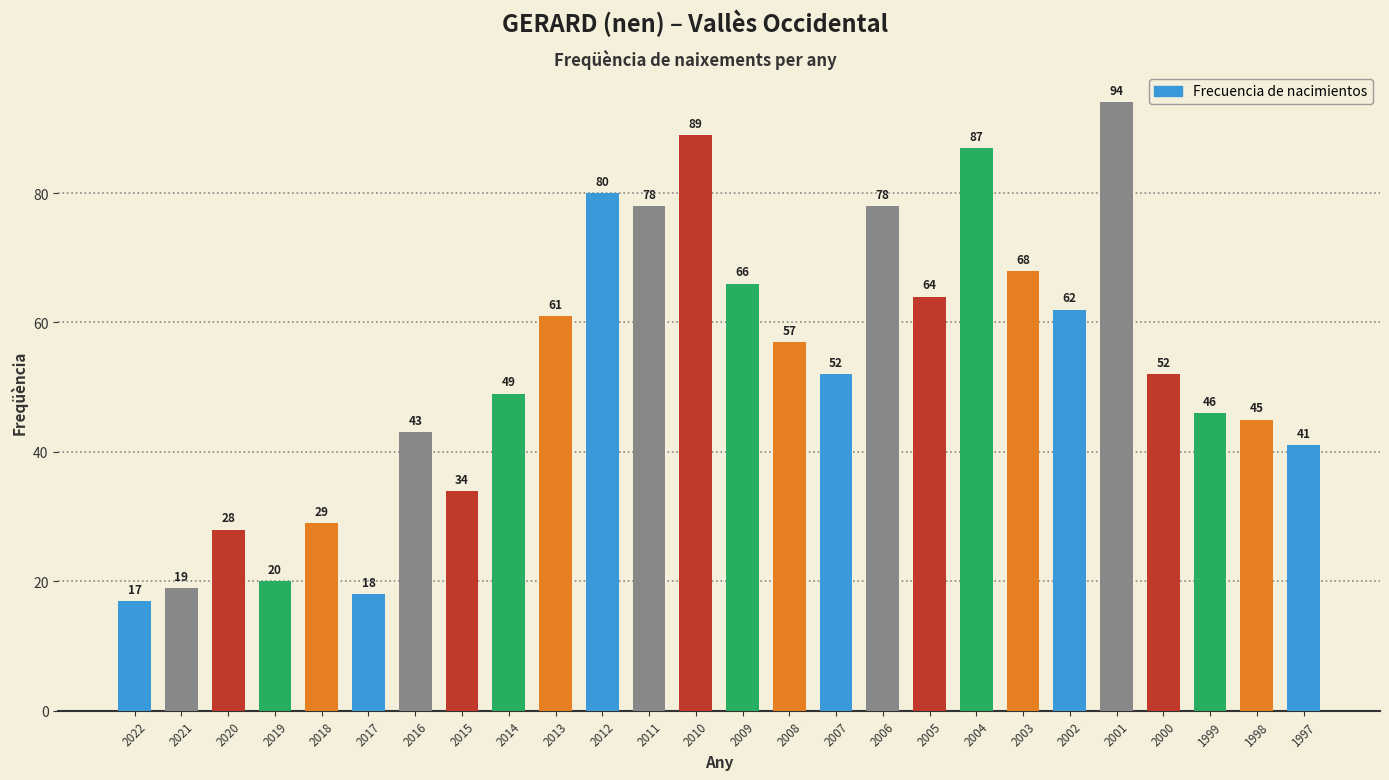

What is the value of the 21st bar from the left?

62